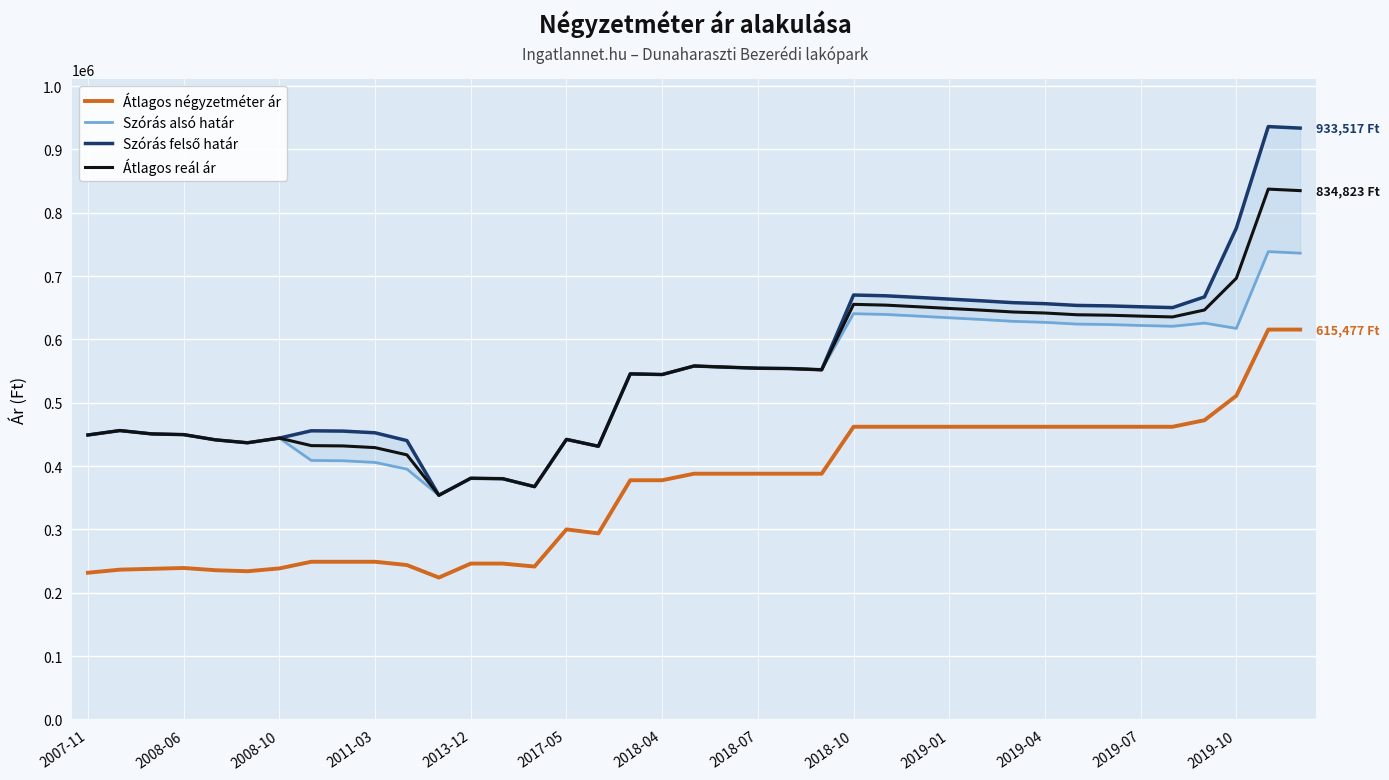

Is the value of Szórás felső határ at 23 greater than the value of Átlagos négyzetméter ár at 26?

Yes